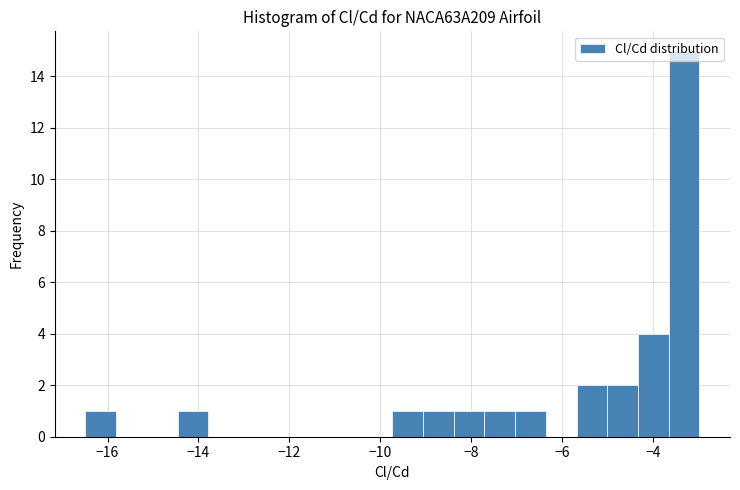

Around what value on the x-axis is the tallest bar? Give the approximate position of its centre, as read against the axis.

-3.4